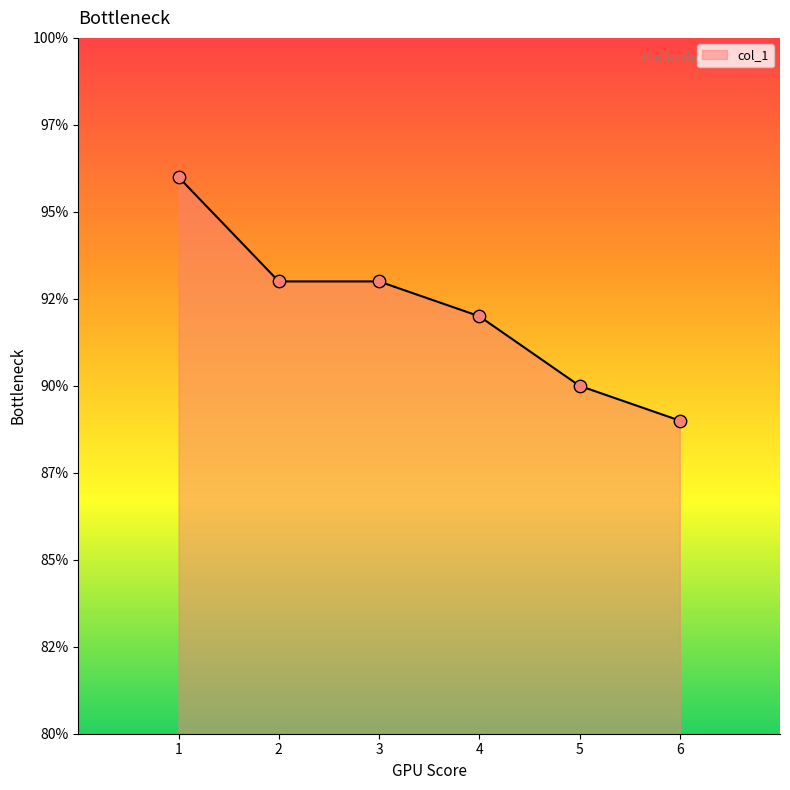

Between 2 and 6, which is larger?

2